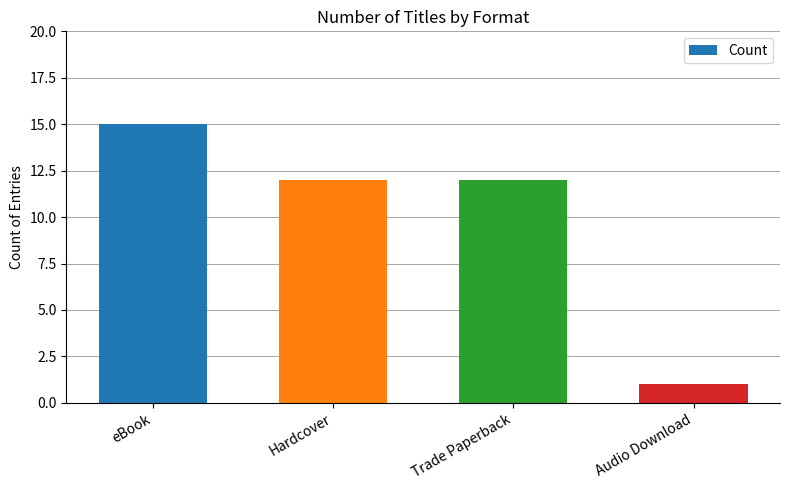

What position from the left is Hardcover?

2